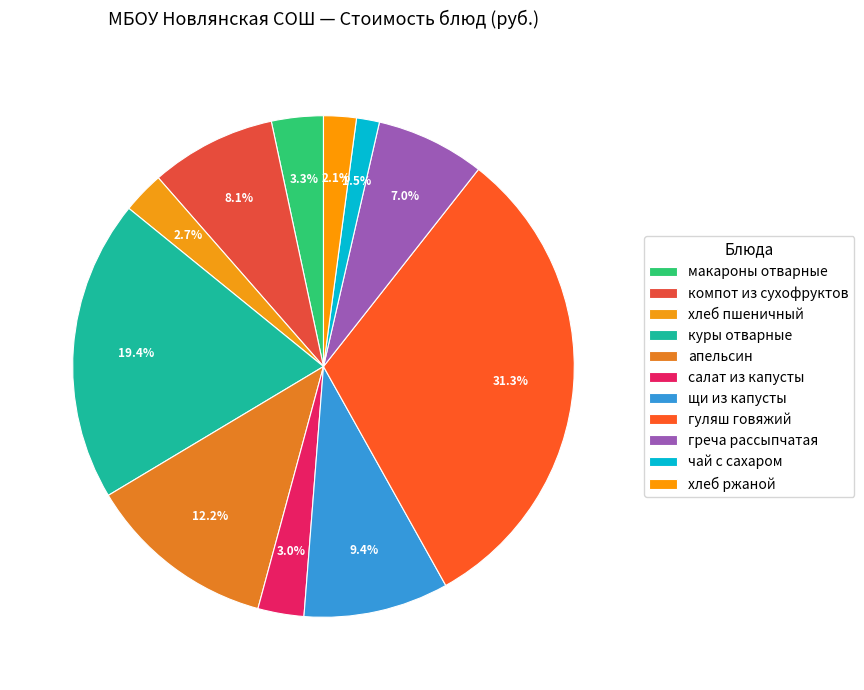

Count the number of slices in the pie.

11